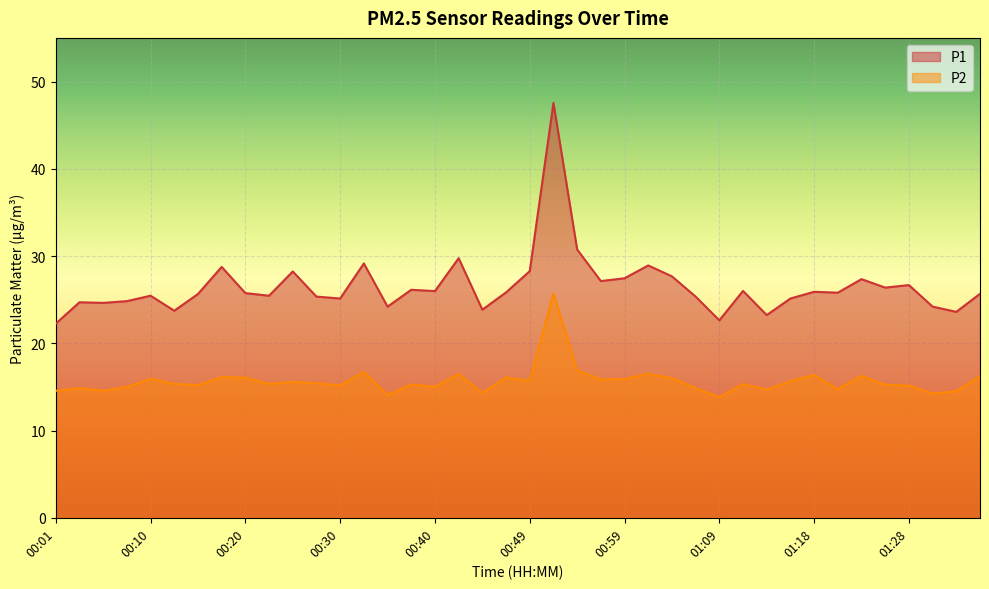

Rank the series at 00:25 from highest to lowest value.

P1, P2